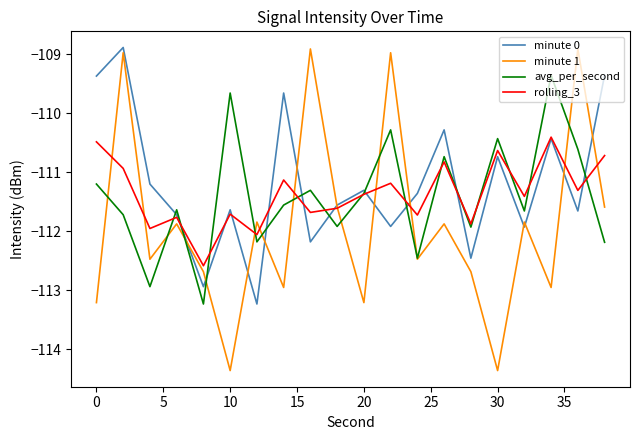

In avg_per_second, how many points are lower than both neighbors (excluding endpoints)?

7